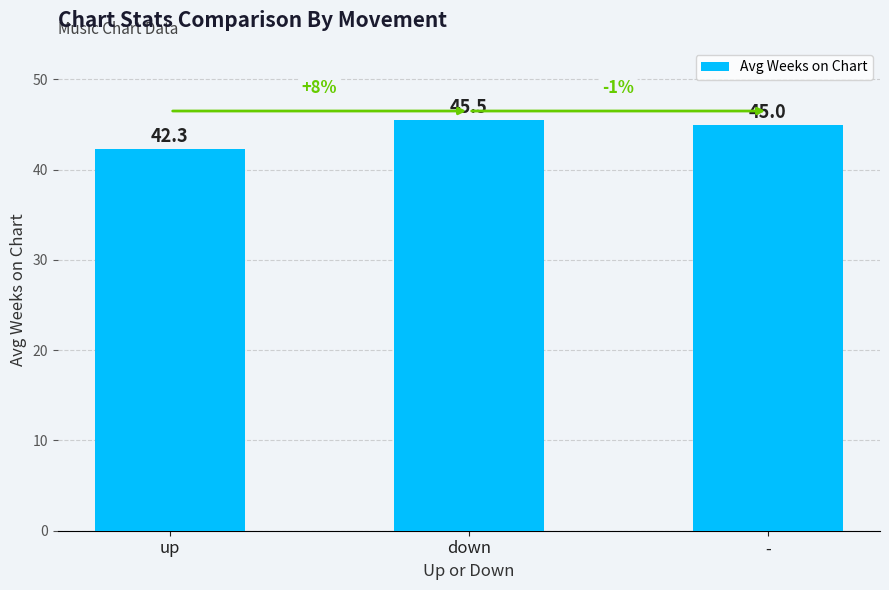

How many bars are there in total?

3